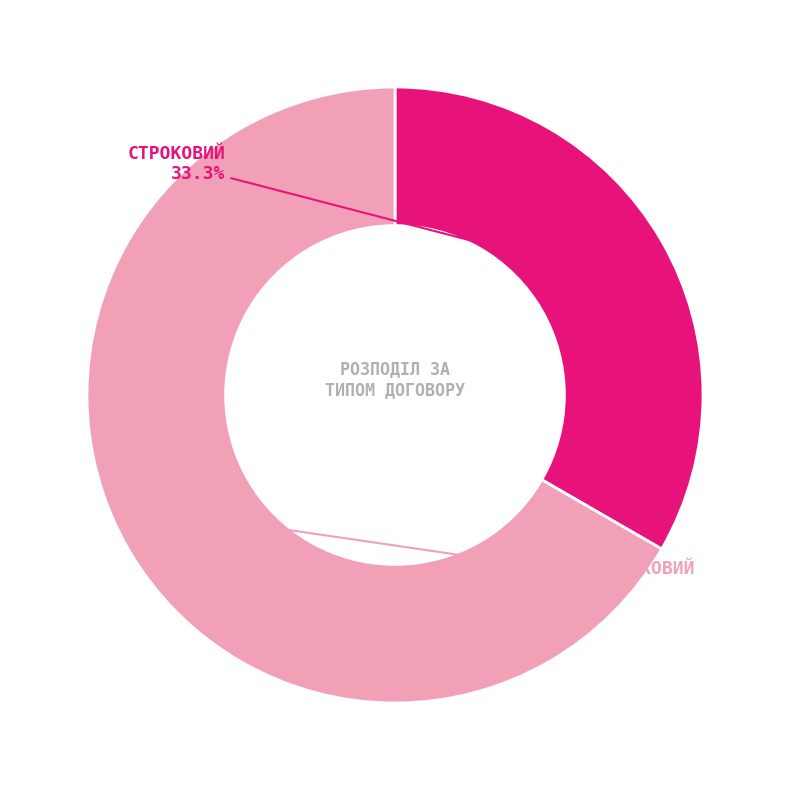

Does any single category account for the majority?

Yes